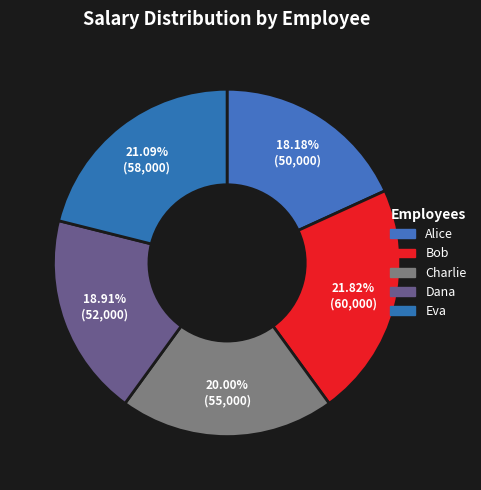

Between Alice and Charlie, which is larger?

Charlie